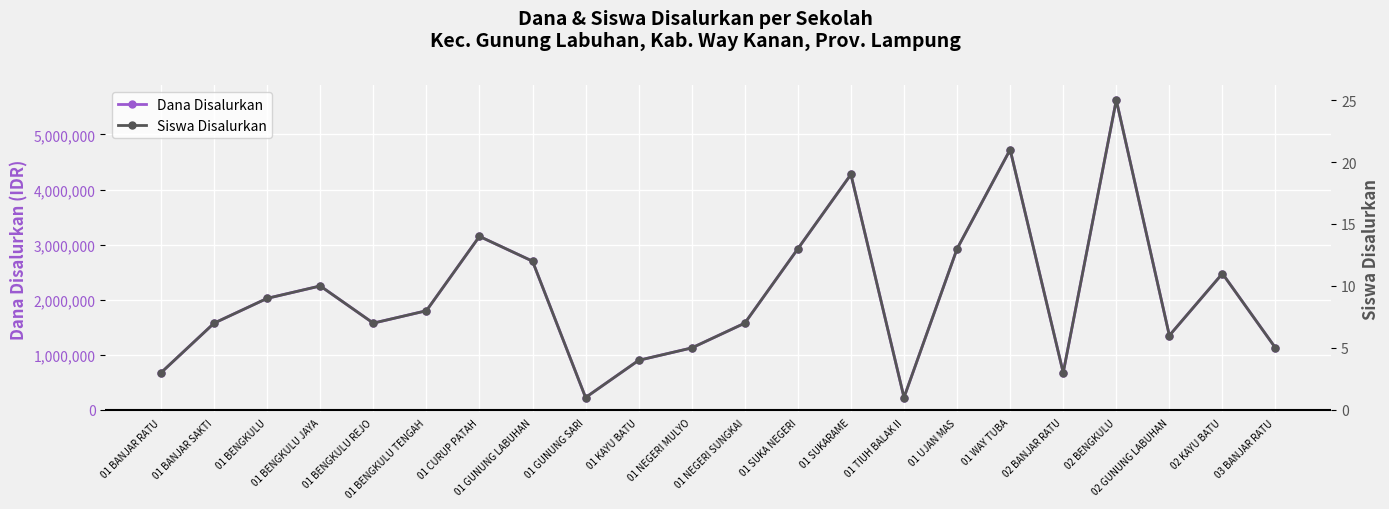

Between 01 BENGKULU REJO and 01 NEGERI MULYO, which is larger?

01 BENGKULU REJO